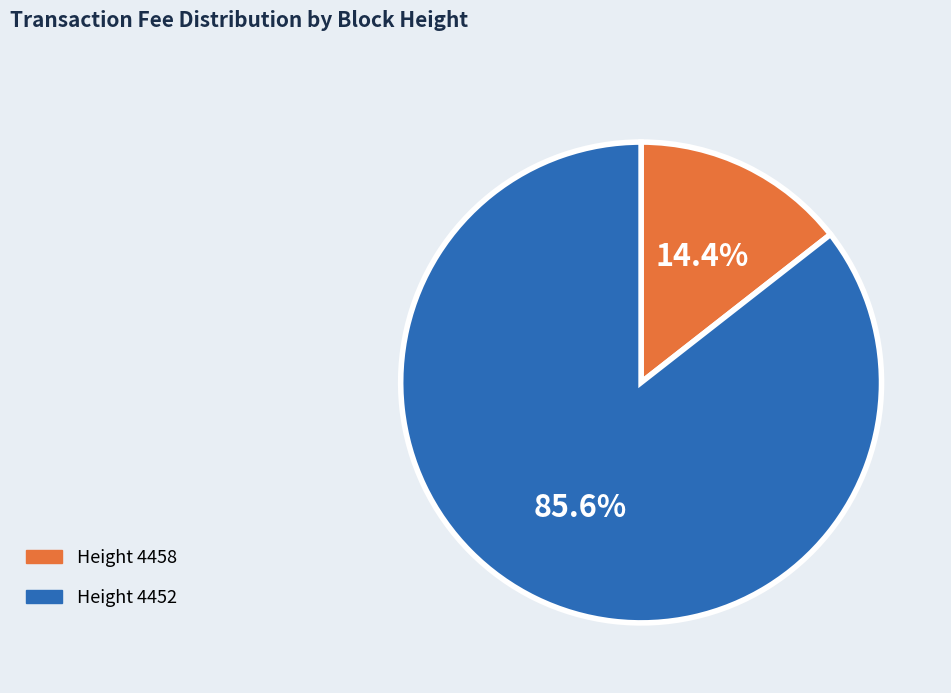

Is there a majority slice in this chart?

Yes